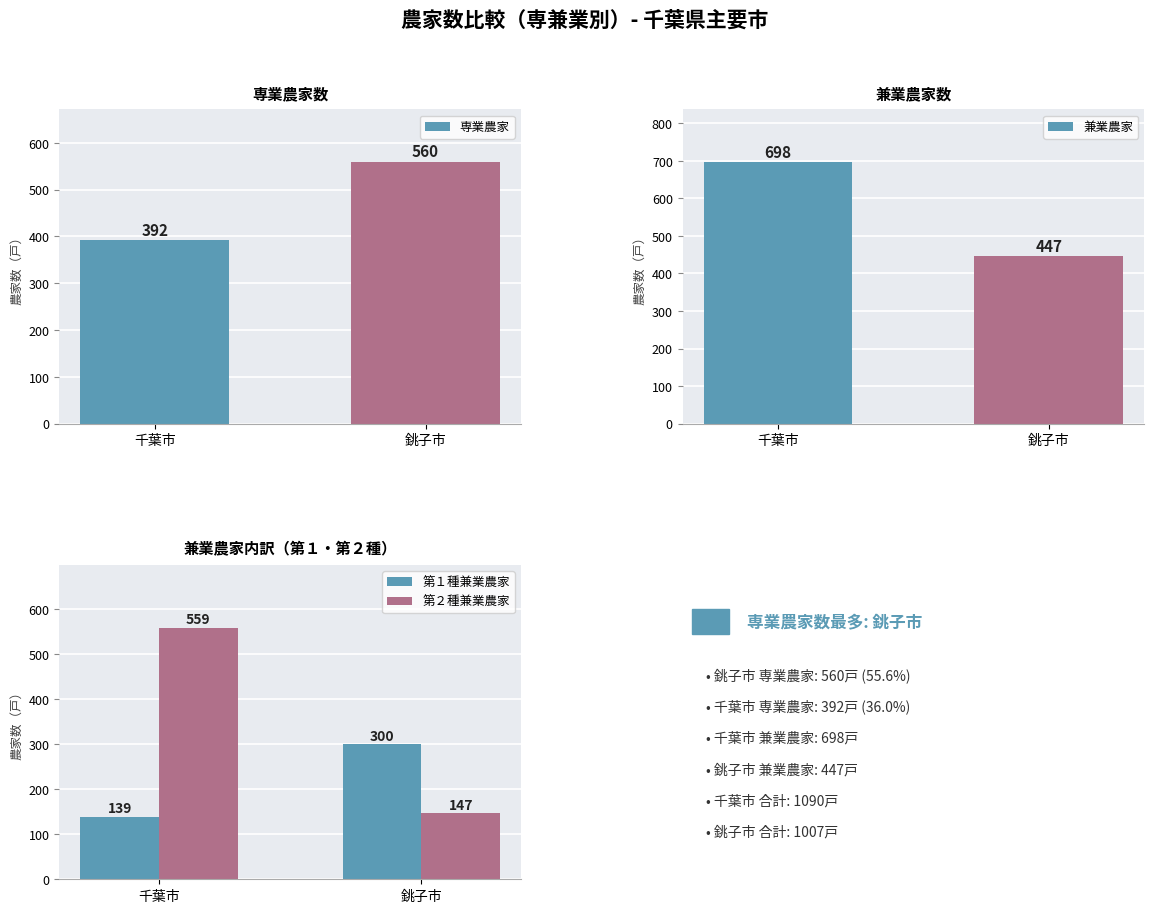

Reading left to right, list all the values displayed in this chart.

専業農家: 392	560
兼業農家: 698	447
第１種兼業農家: 139	300
第２種兼業農家: 559	147